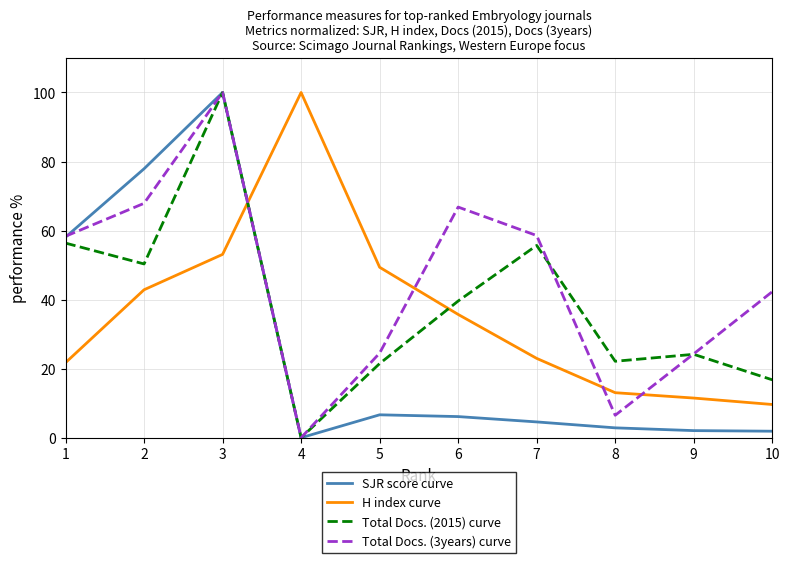

Which series has the largest total across all categories?

Total Docs. (3years) curve